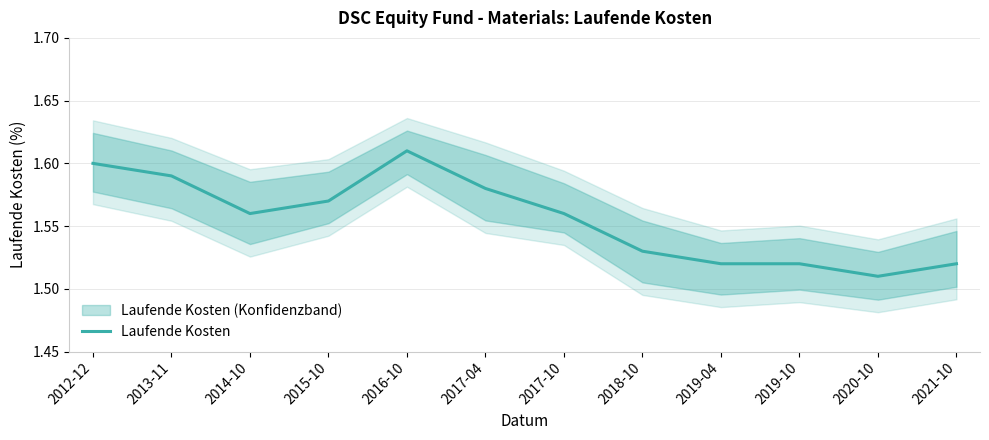

What position from the left is 2017-10?

7